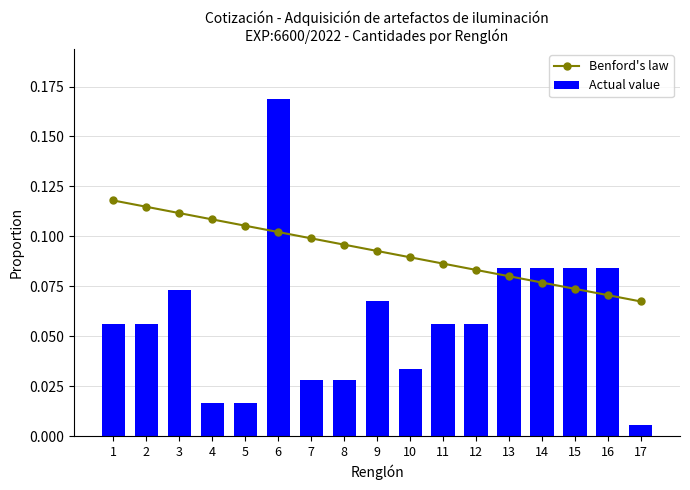

The Actual value series shows 0.0 at 4. True or false?

False